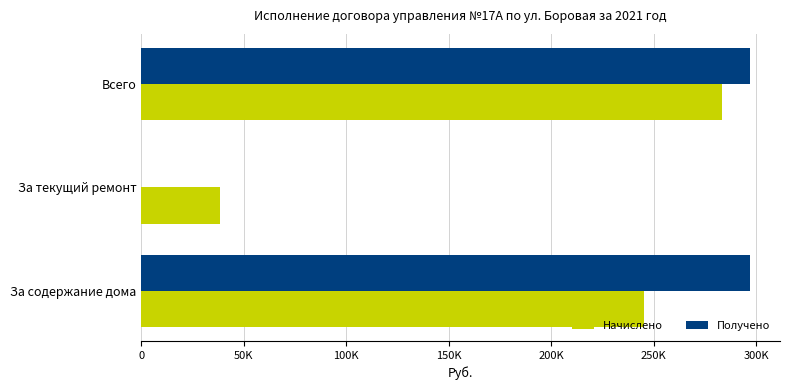

What are all the series names shown in the legend?

Начислено, Получено